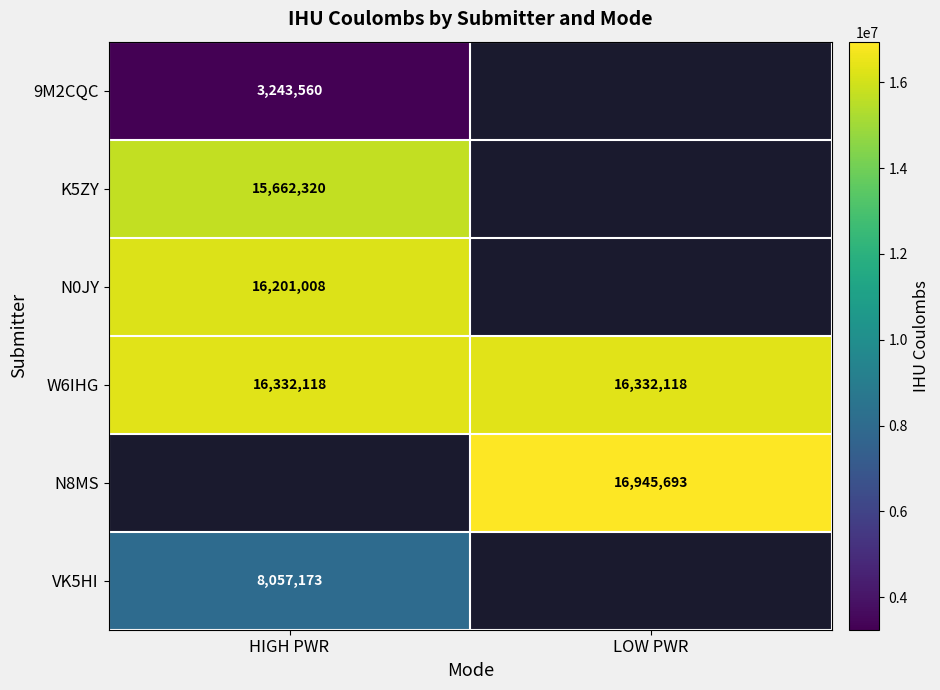

Is the value of N8MS at LOW PWR greater than the value of W6IHG at HIGH PWR?

Yes